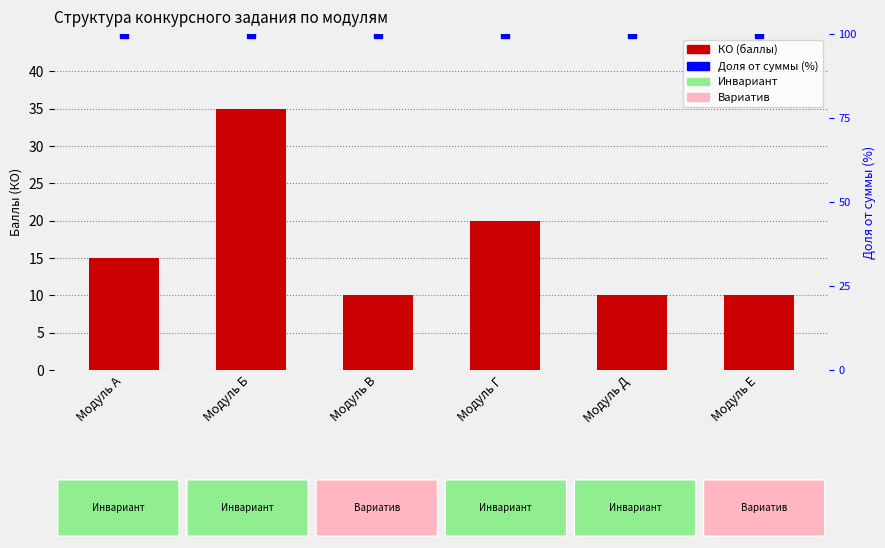

At which label is the value closest to 22?

Модуль Г